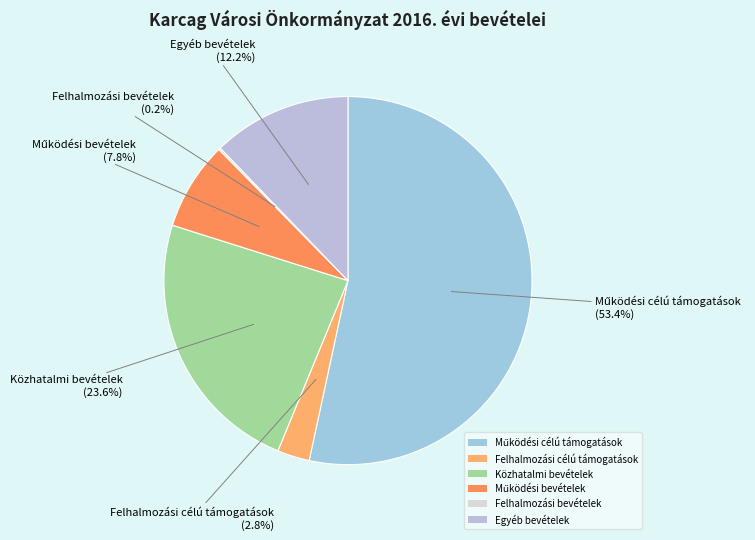

Does Felhalmozási célú támogatások account for over 50% of the chart?

No